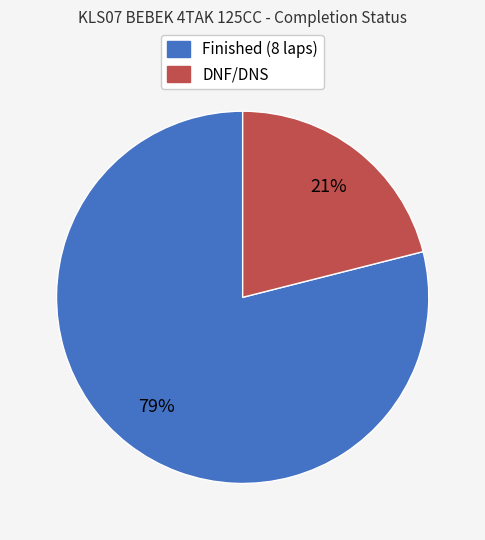

To the nearest percent, what is the average slice percentage?

50%